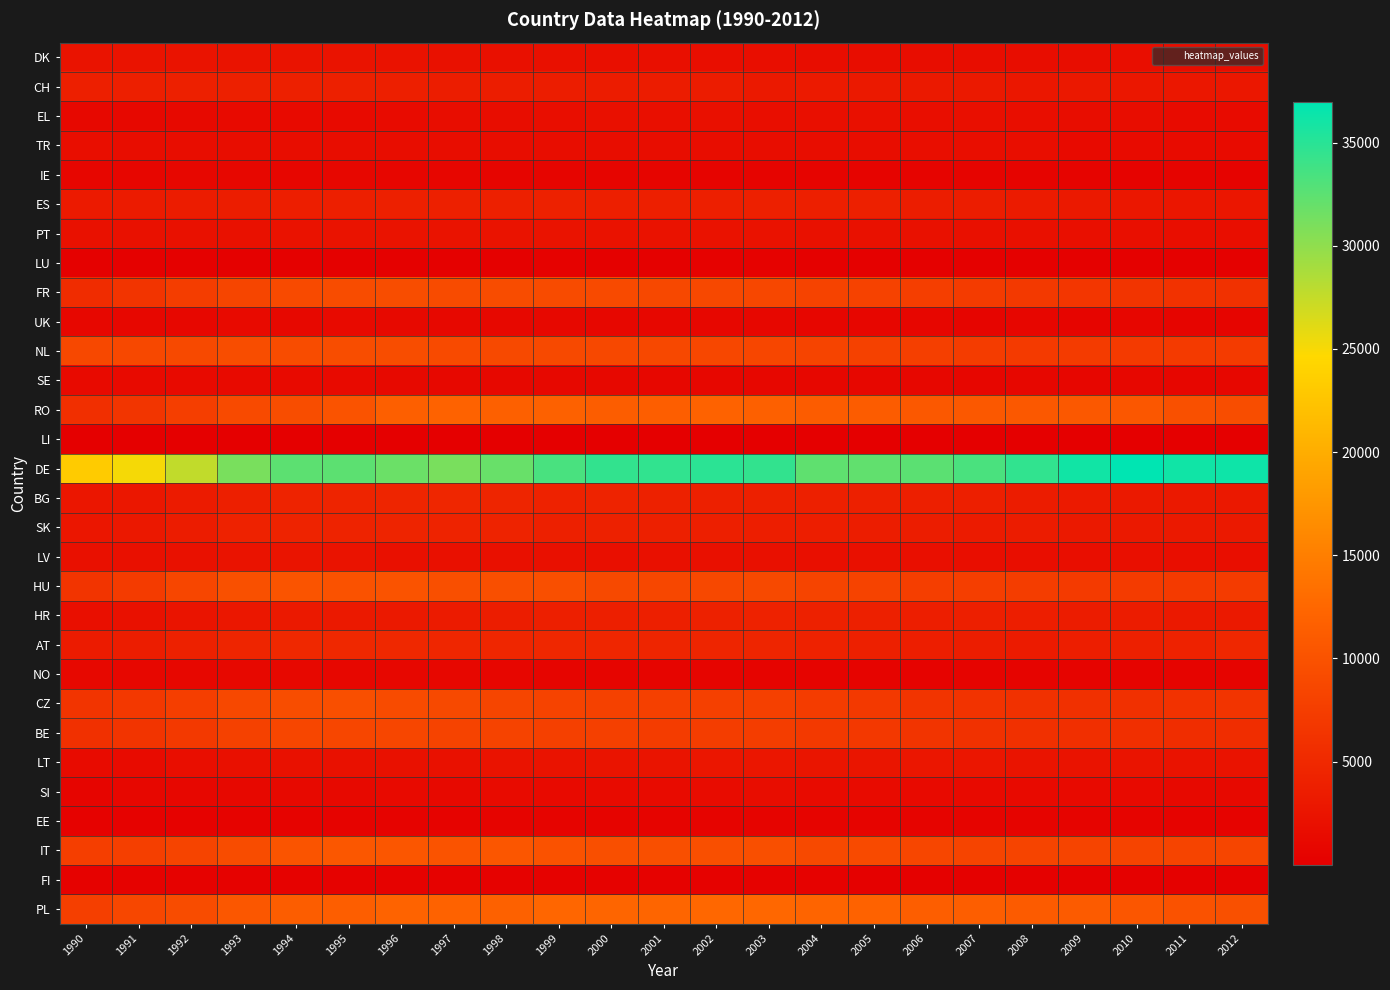

Which series has the widest spread of values?

DE